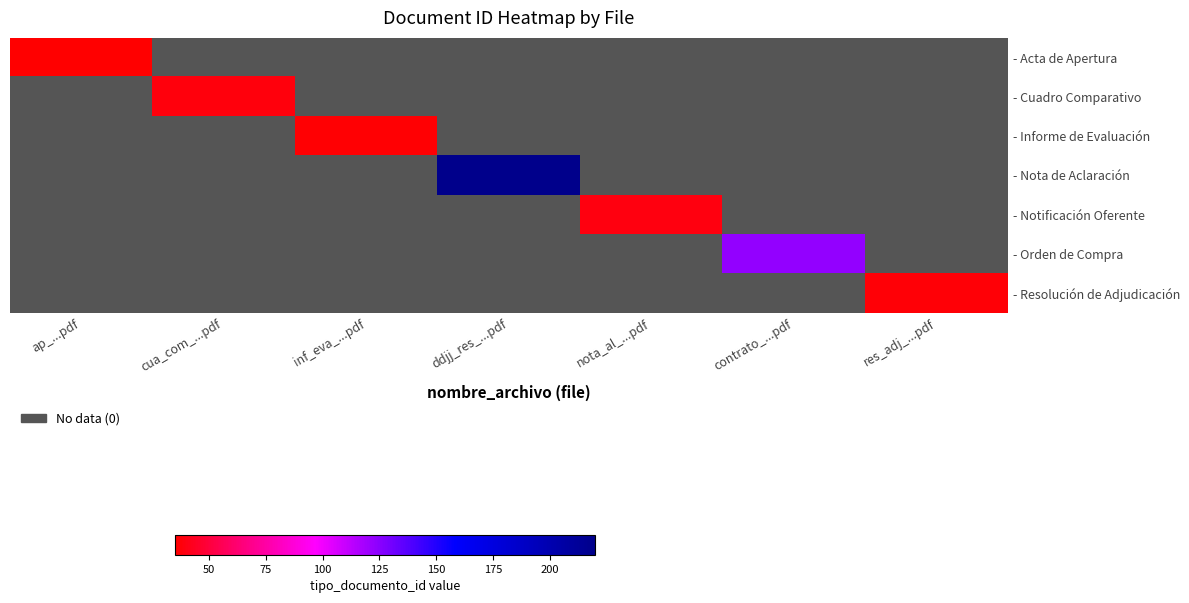

Which category has the highest value across all series?

ddjj_res_...pdf